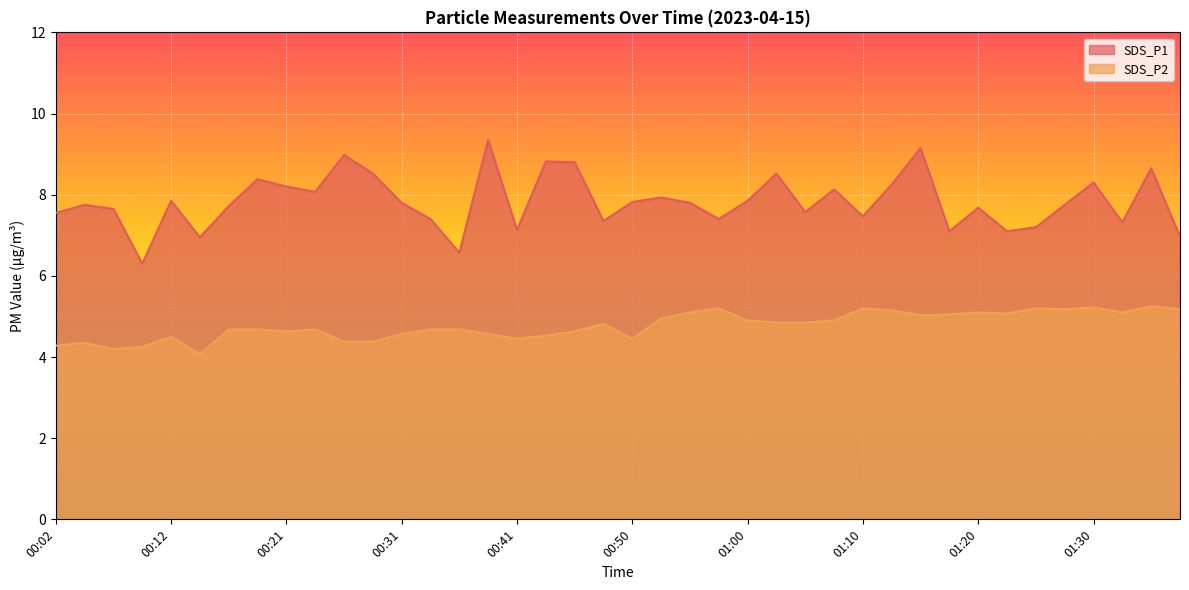

How many values in the SDS_P1 series are below 7?

4